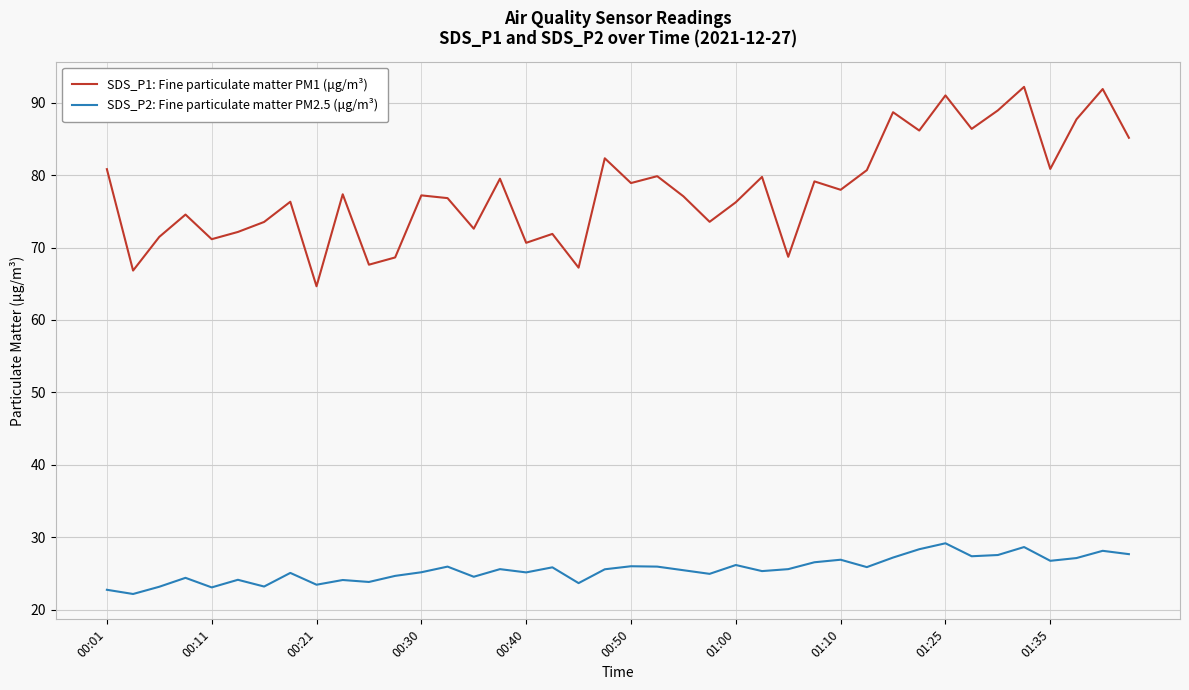

Which series has the largest total across all categories?

SDS_P1: Fine particulate matter PM1 (μg/m³)